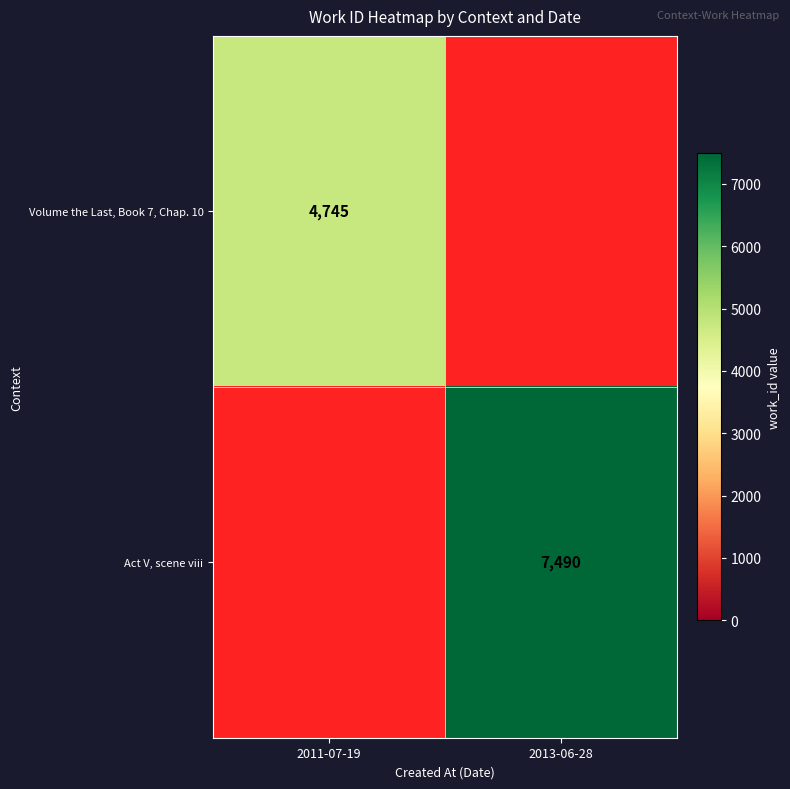

True or false: Act V, scene viii has a value of 7490 at 2013-06-28.

True